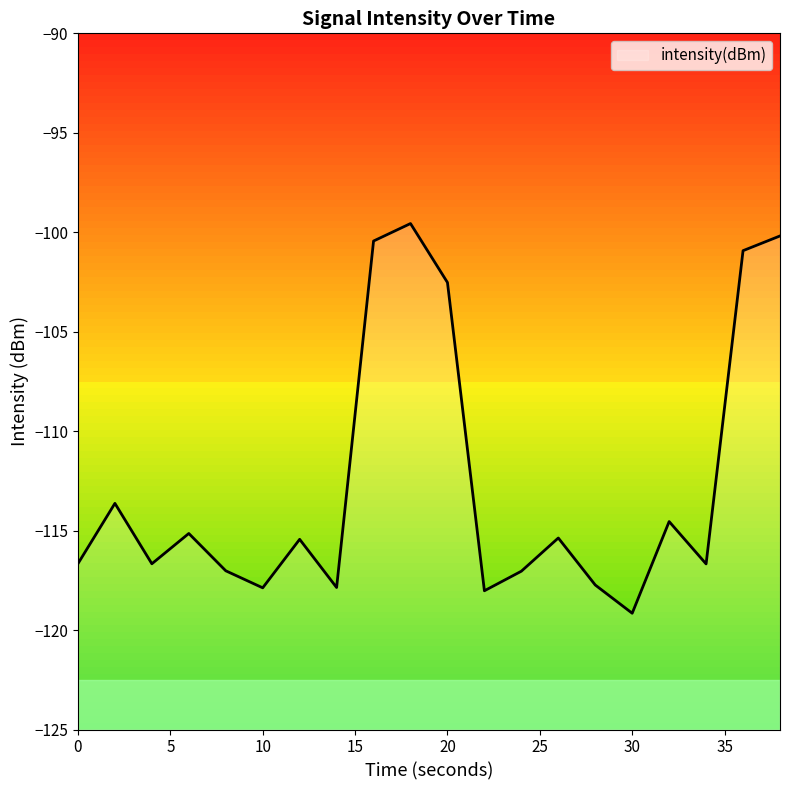

Read the value at 12.

-115.4